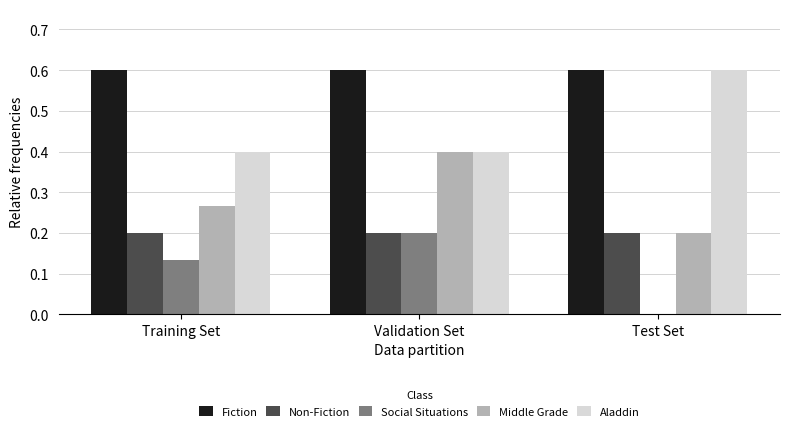

What is the greatest value displayed?

0.6